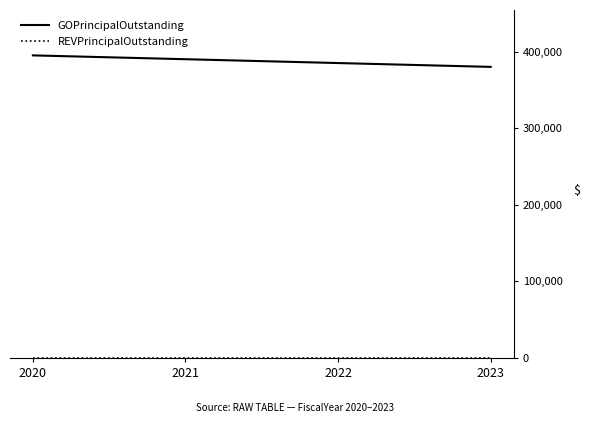

How many lines are shown in the chart?

2